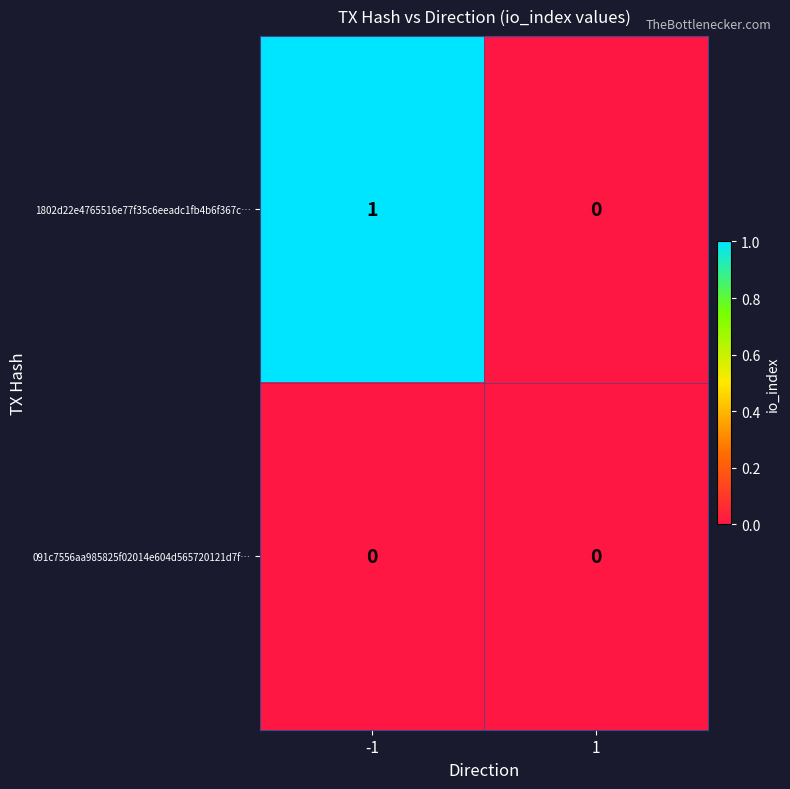

At which category is the sum across all series the highest?

-1